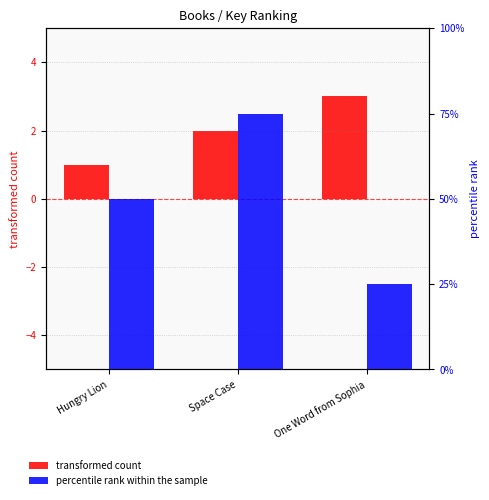

What is the sum of the percentile rank within the sample values at Space Case and One Word from Sophia?

100